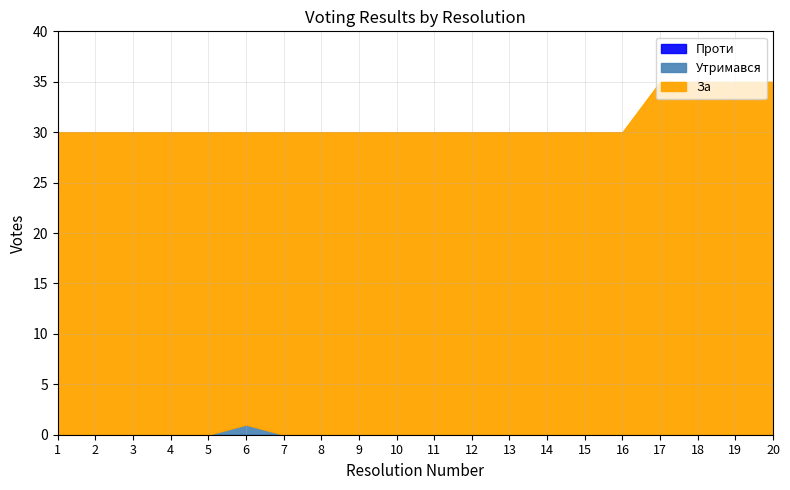

Where is the first local maximum for Утримався?

6